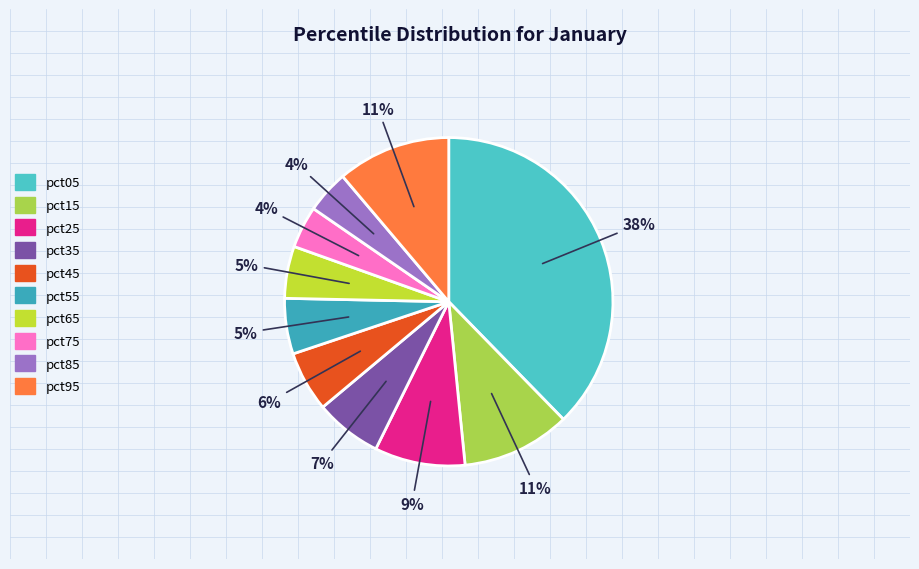

What percentage is the pct75 slice, to the nearest percent?

4%